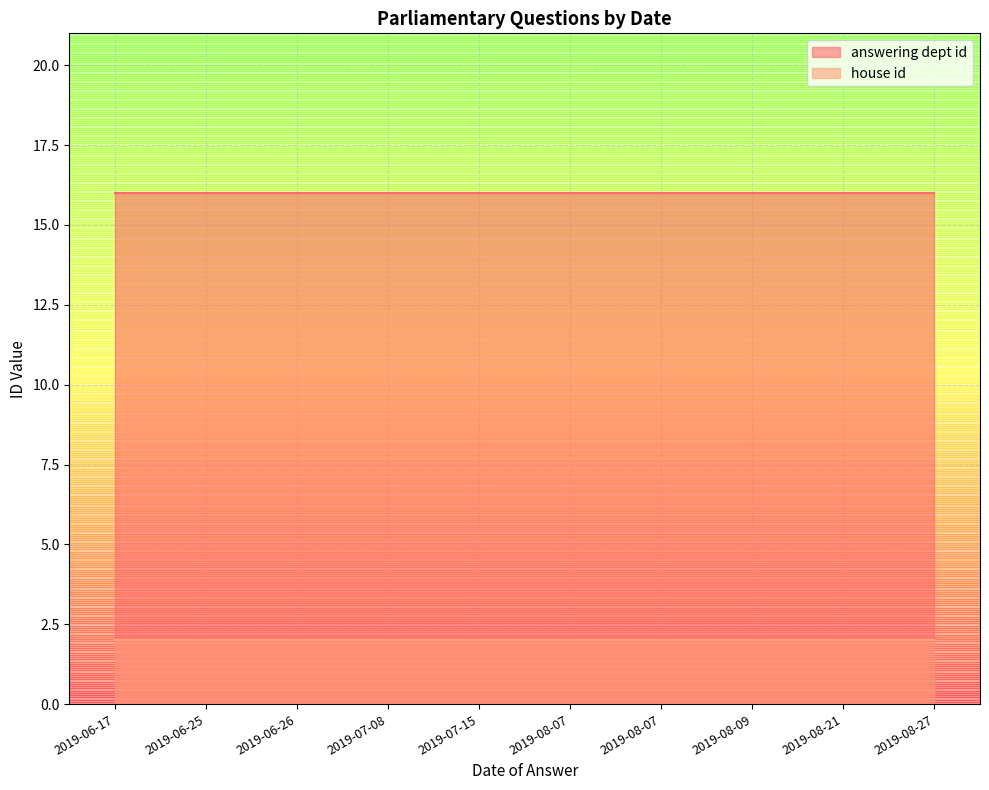

True or false: answering dept id and house id cross at least once.

False